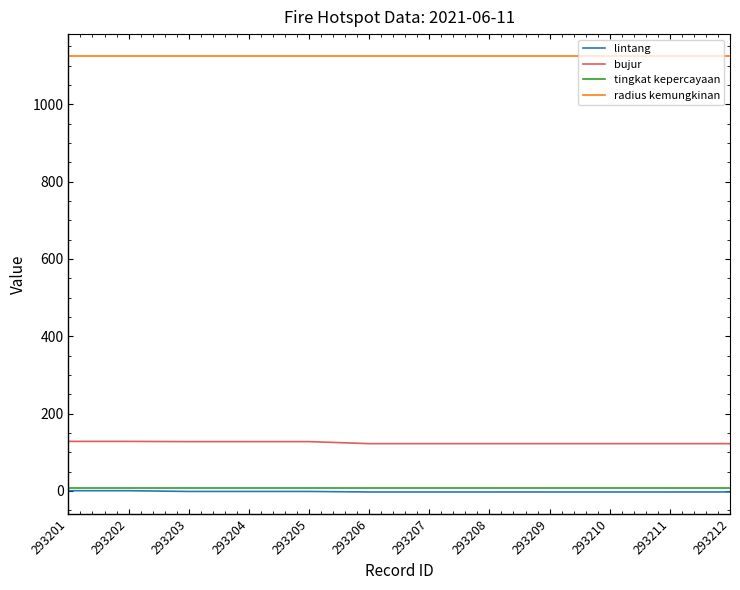

Is the value of lintang at 293204 greater than the value of bujur at 293208?

No